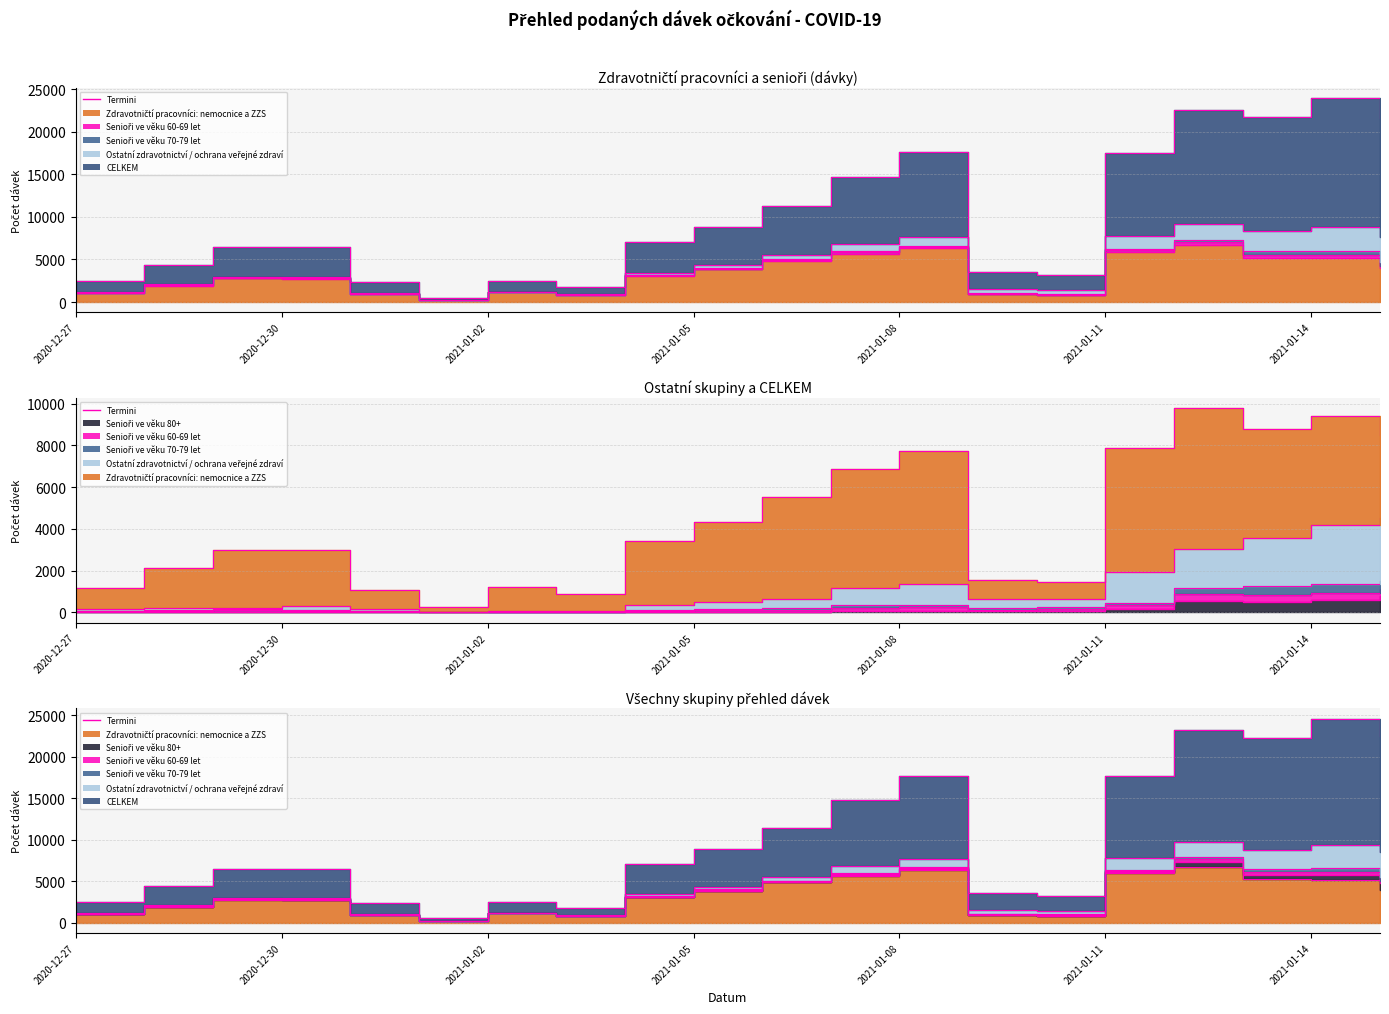

True or false: Ostatní zdravotnictví / ochrana veřejné zdraví and Senioři ve věku 80+ intersect in this chart.

False